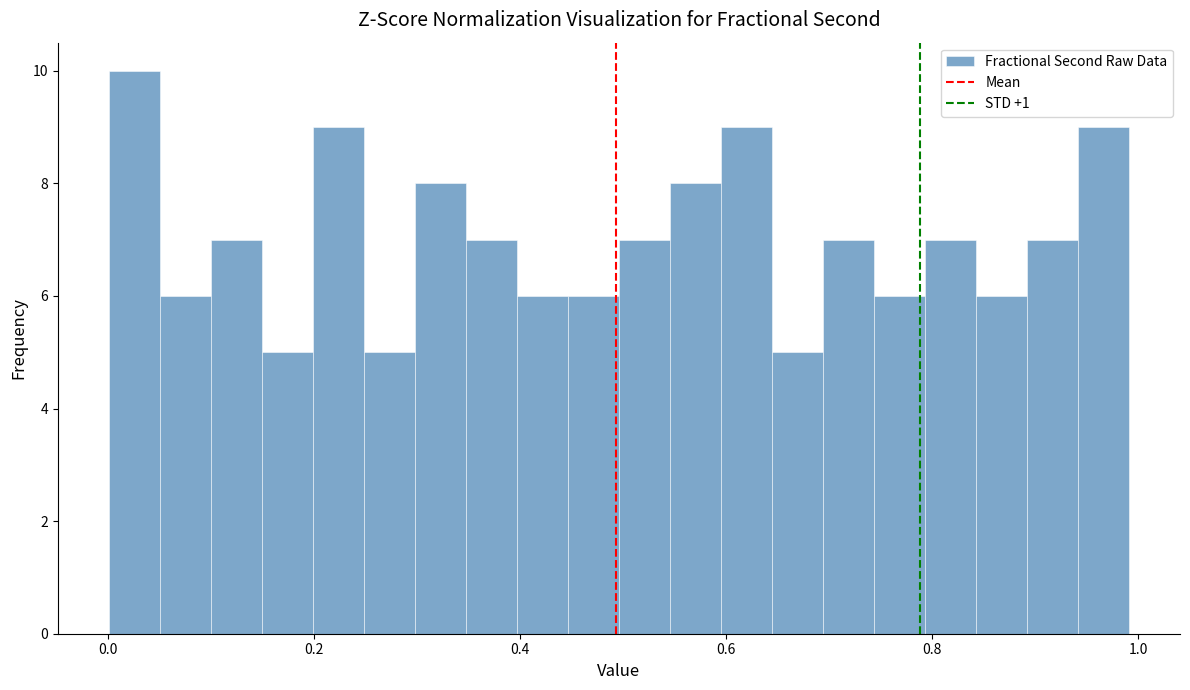

Around what value on the x-axis is the tallest bar? Give the approximate position of its centre, as read against the axis.

0.02